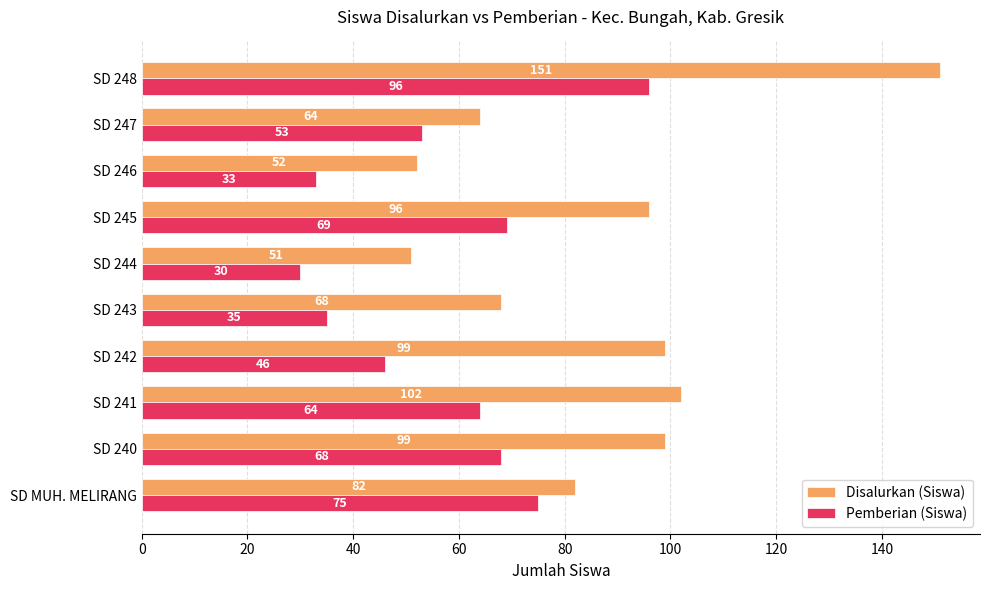

What is the spread (max minus min) of values at SD 240?

31